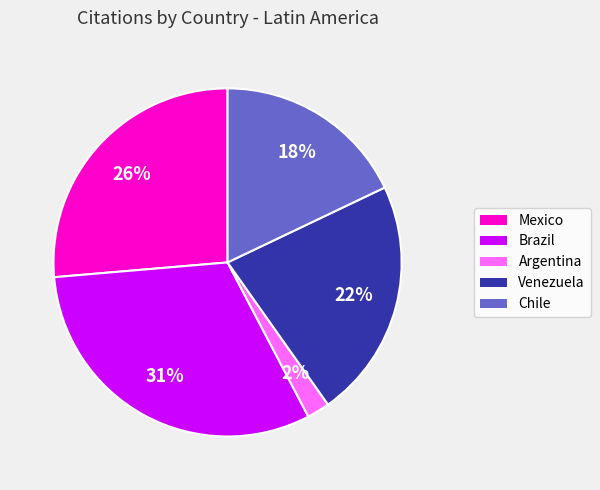

Rank the categories by value from highest to lowest.

Brazil, Mexico, Venezuela, Chile, Argentina